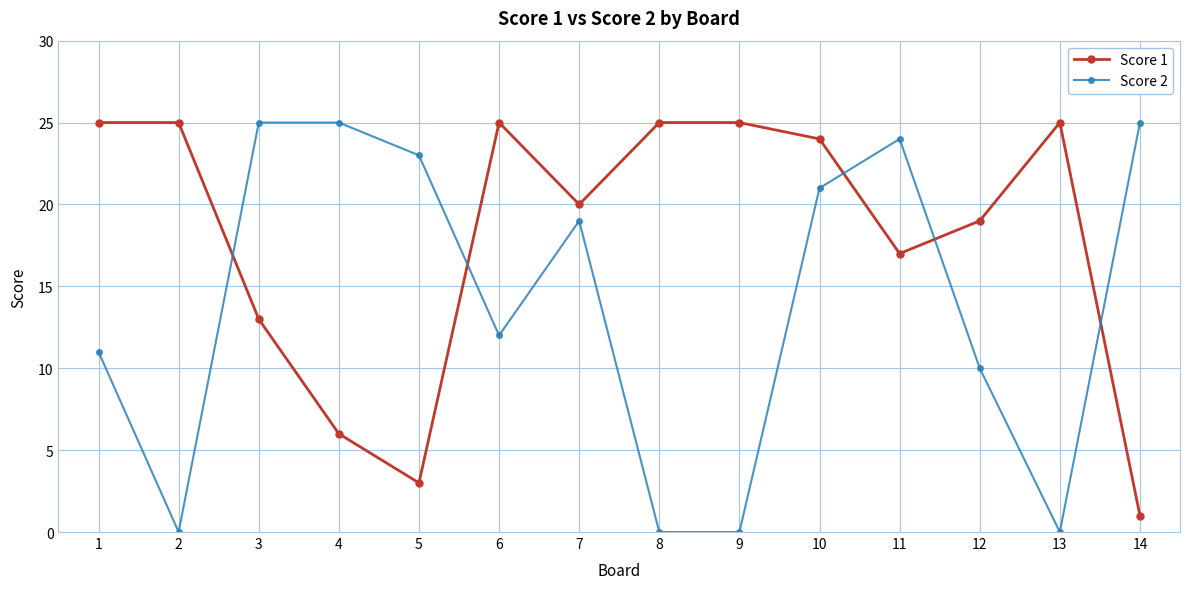

Which series has the largest total across all categories?

Score 1